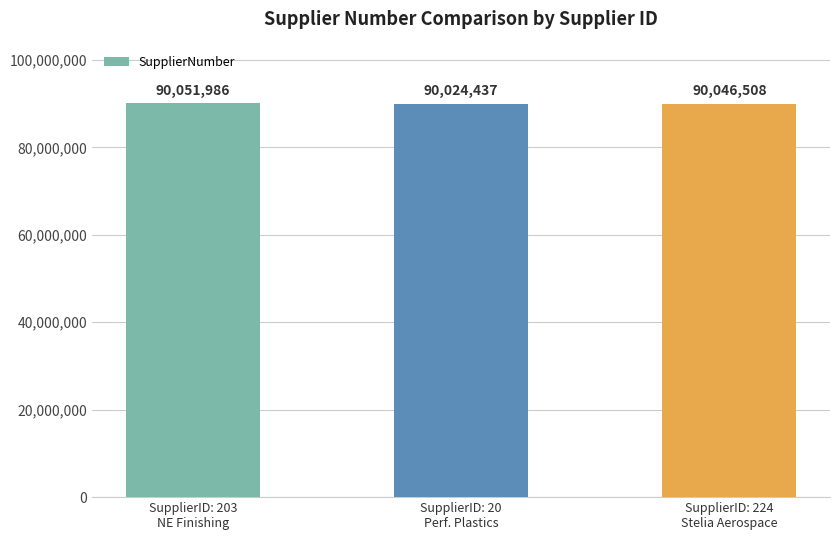

Reading right to left, what are all the values shown in this chart?

SupplierID: 224
Stelia Aerospace=90046508	SupplierID: 20
Perf. Plastics=90024437	SupplierID: 203
NE Finishing=90051986